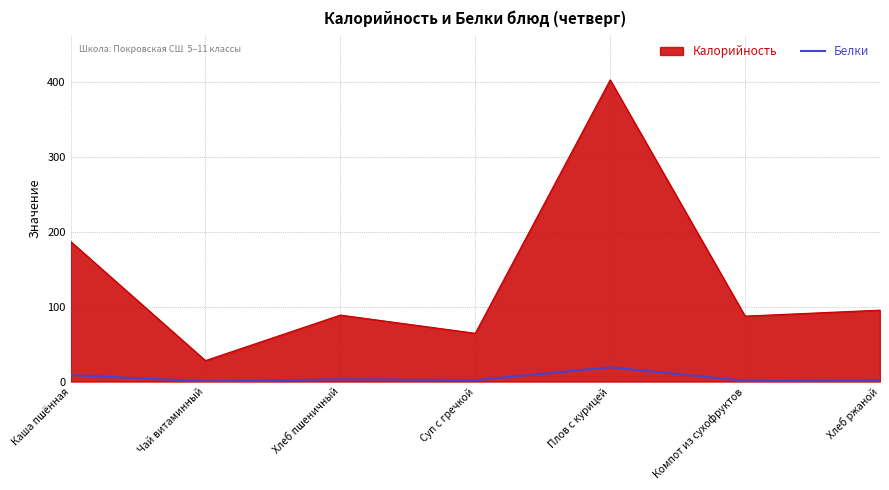

Is it true that Калорийность equals 97.4 at Суп с гречкой?

False